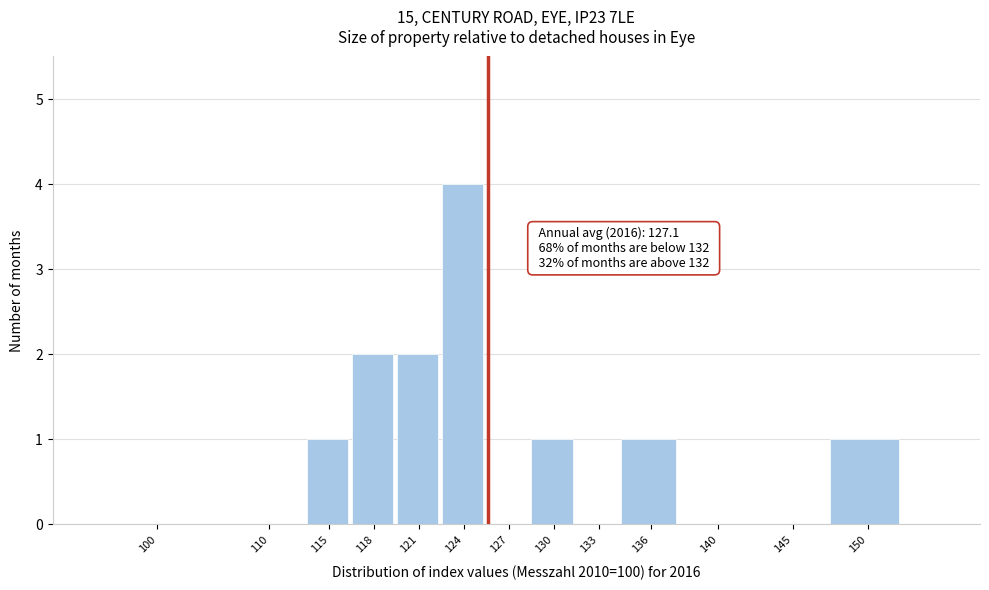

Reading left to right, what are all the values shown in this chart?

100=0	110=0	115=1	118=2	121=2	124=4	127=0	130=1	133=0	136=1	140=0	145=0	150=1